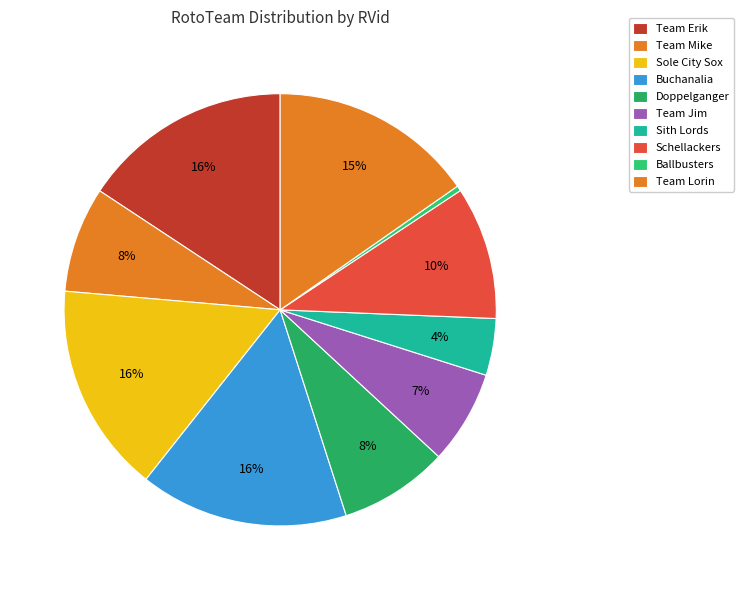

How many segments does this pie chart have?

10